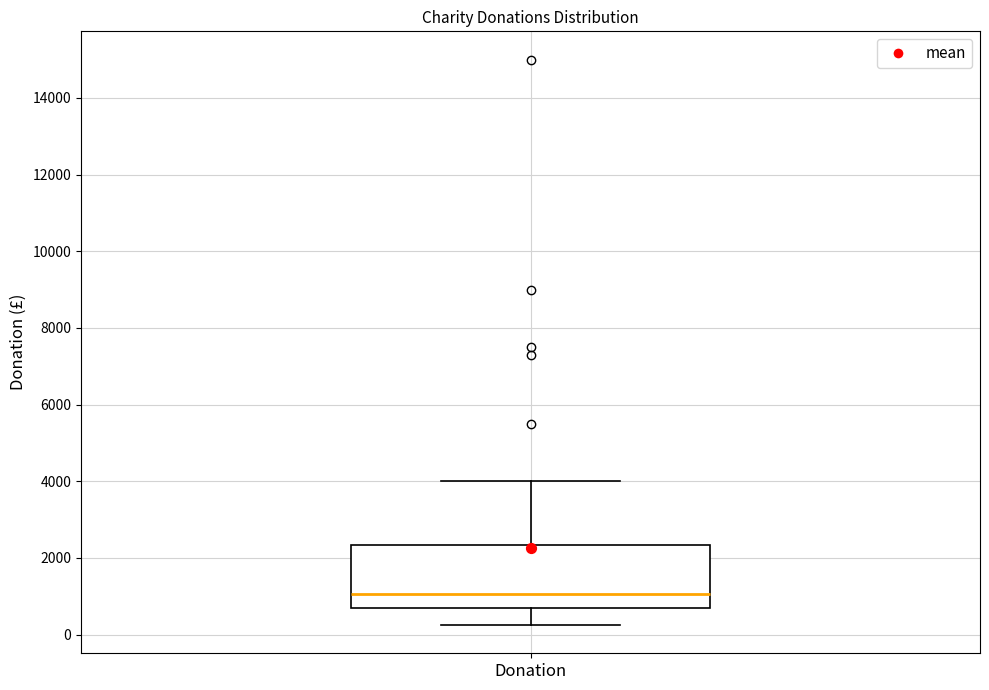

Transcribe this box plot: give where the median line is, the range the box spans, and where the two whiskers end, as read against the y-axis. The values are not printed on the chart, so give them approximately, as read against the axis.

median 1000, box 800 to 2400, whiskers 200 to 4000